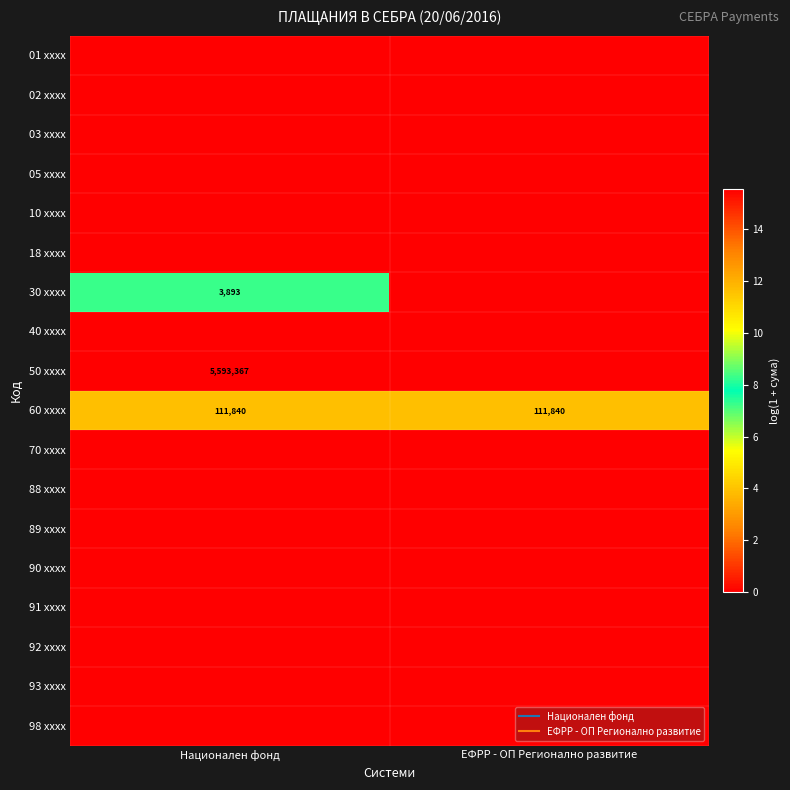

List the series in order of their peak value, highest first.

50 xxxx, 60 xxxx, 30 xxxx, 01 xxxx, 02 xxxx, 03 xxxx, 05 xxxx, 10 xxxx, 18 xxxx, 40 xxxx, 70 xxxx, 88 xxxx, 89 xxxx, 90 xxxx, 91 xxxx, 92 xxxx, 93 xxxx, 98 xxxx